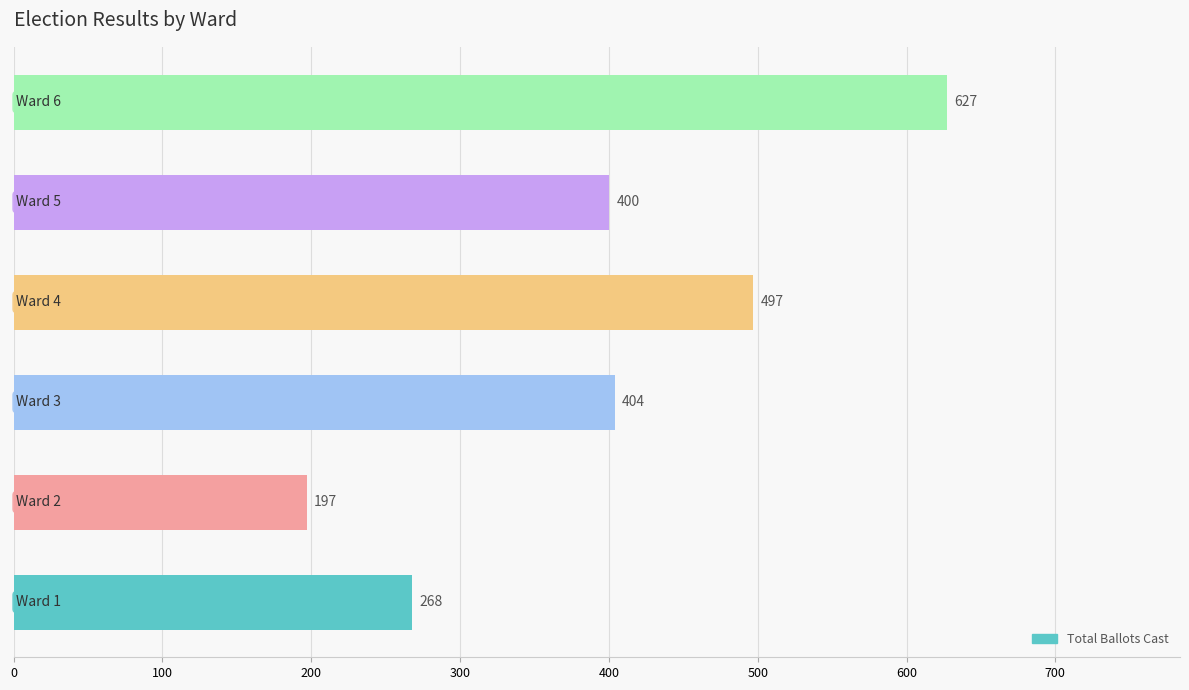

What is the minimum value shown in the chart?

197